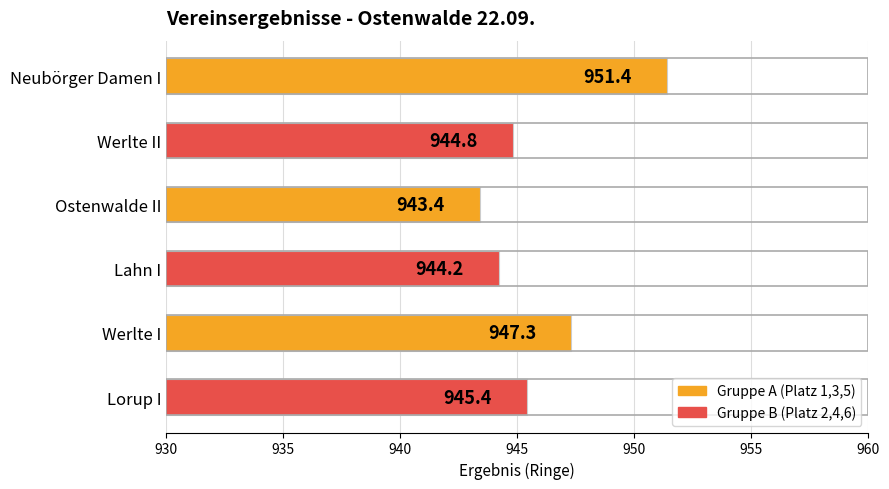

How many bars are there in total?

6